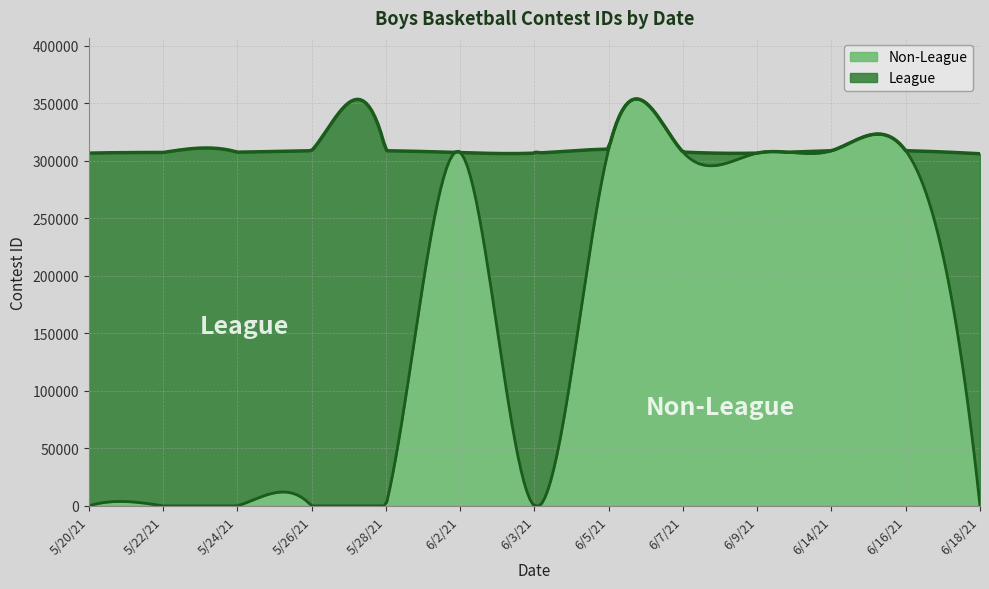

Reading left to right, extract all data points from this chart.

League: 5/20/21=306650	5/22/21=307213	5/24/21=307486	5/26/21=308735	5/28/21=308736	6/2/21=0	6/3/21=306652	6/5/21=0	6/7/21=0	6/9/21=0	6/14/21=0	6/16/21=0	6/18/21=306090
Non-League: 5/20/21=0	5/22/21=0	5/24/21=0	5/26/21=0	5/28/21=0	6/2/21=307147	6/3/21=0	6/5/21=310109	6/7/21=307578	6/9/21=306654	6/14/21=308738	6/16/21=308739	6/18/21=0